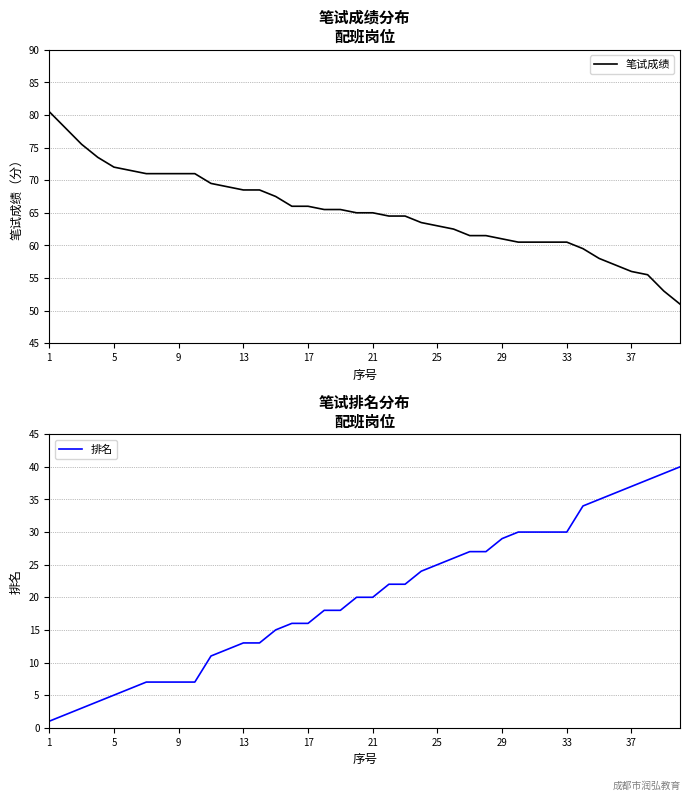

What is the value of the 笔试成绩 point at the 6th from the left?

71.5